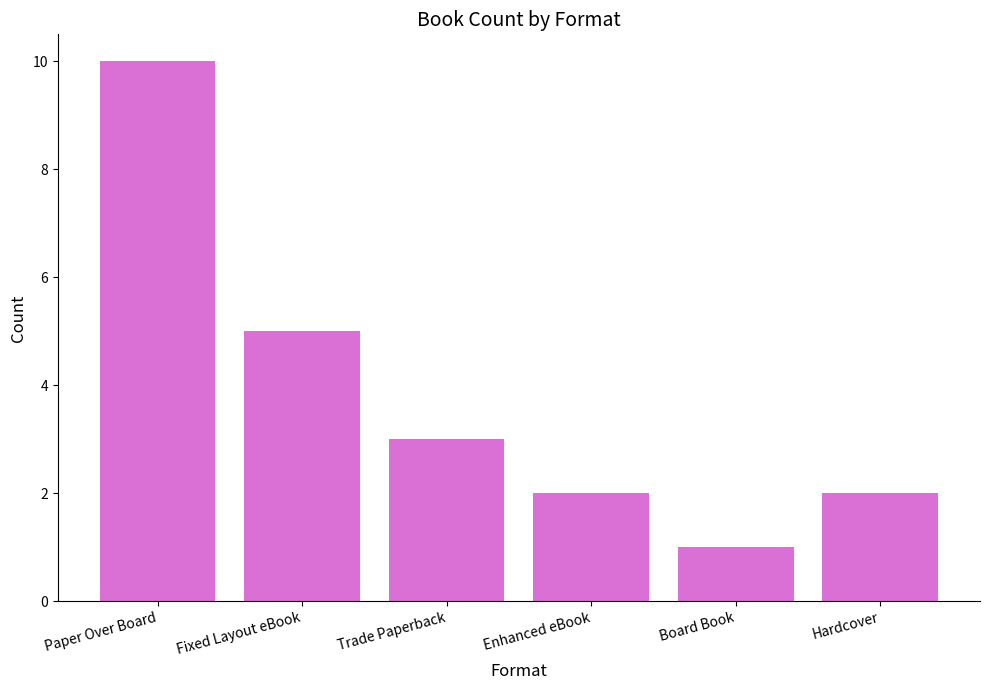

What is the maximum value shown in the chart?

10